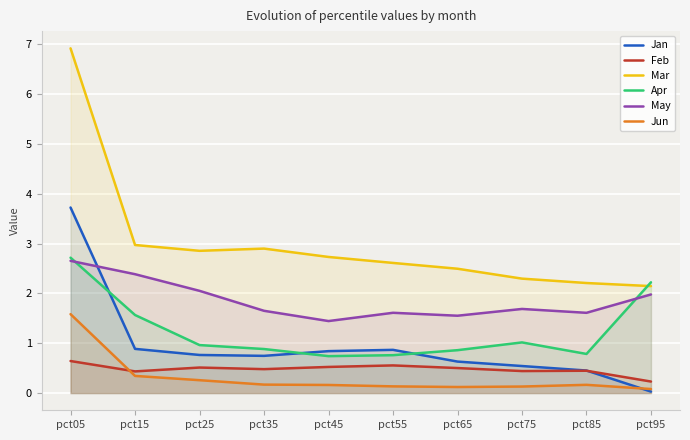

True or false: Feb and Mar cross at least once.

False